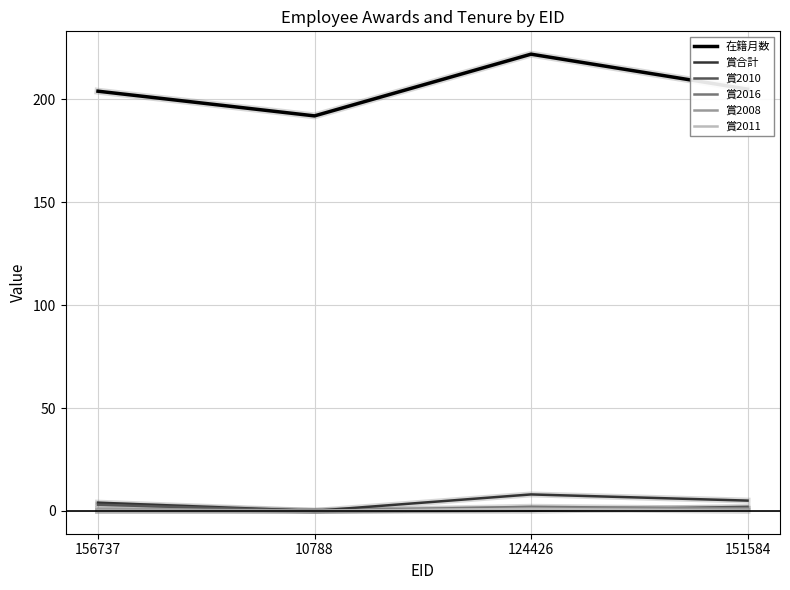

True or false: 在籍月数 and 賞2010 cross at least once.

False